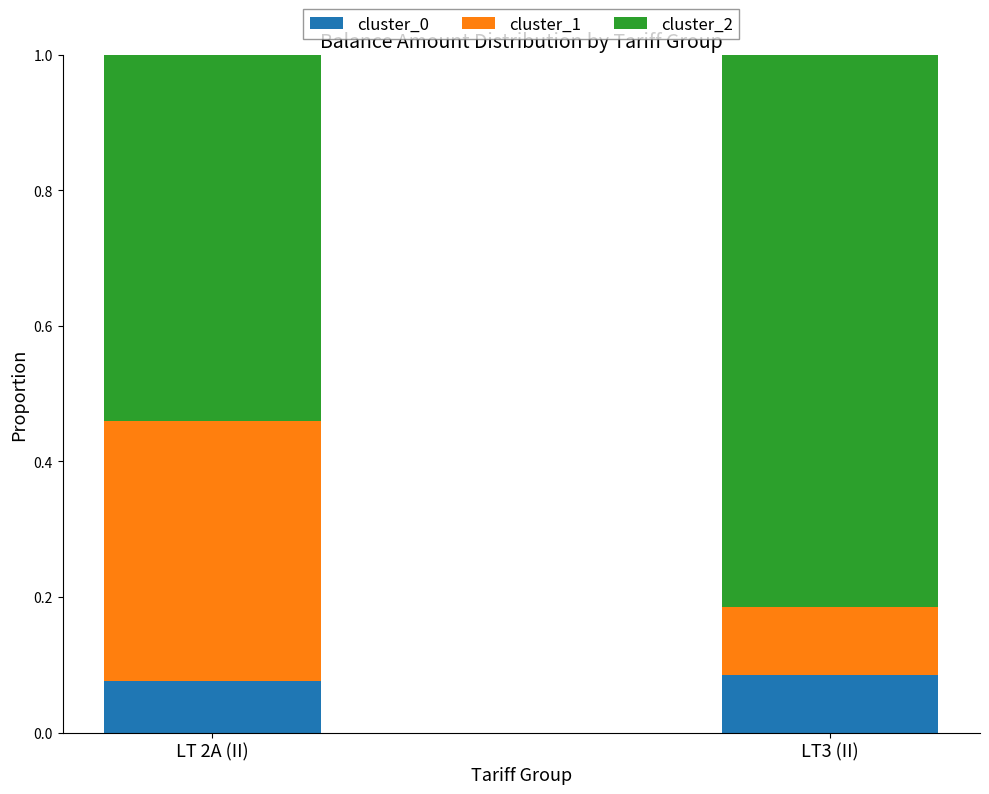

The value of cluster_0 at LT 2A (II) is 0.1. True or false?

True